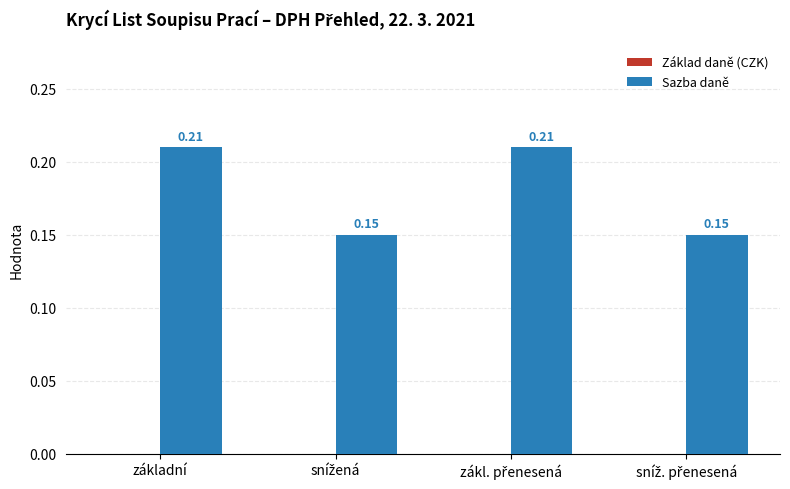

What is the sum of all values?

0.7